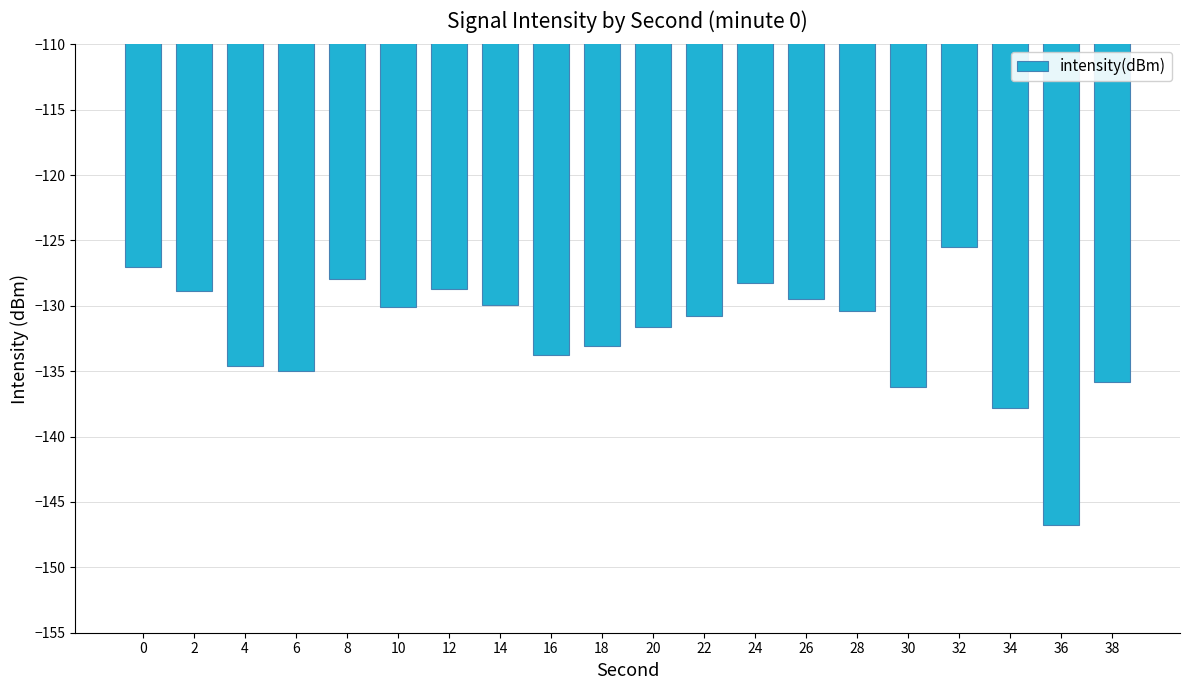

What is the value of the 2nd bar from the left?

-128.8